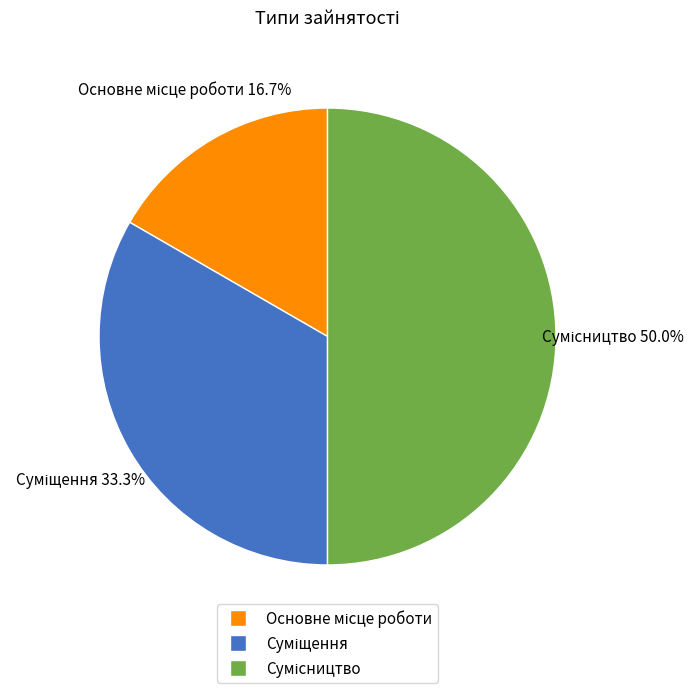

How many slices are in this pie chart?

3